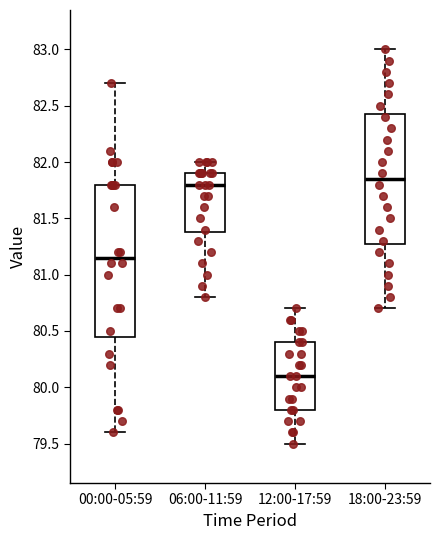

Which box has the lowest median line?

12:00-17:59